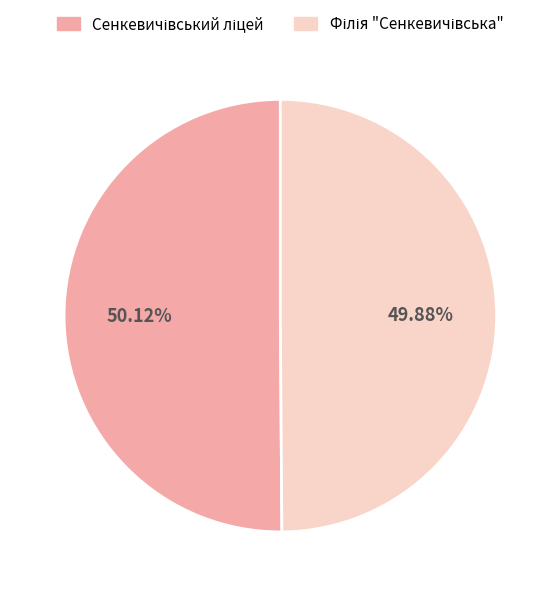

Does any single category account for the majority?

Yes